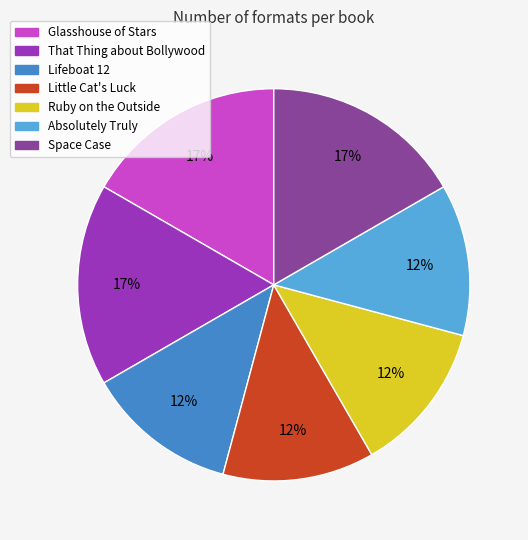

Does Absolutely Truly account for over 50% of the chart?

No